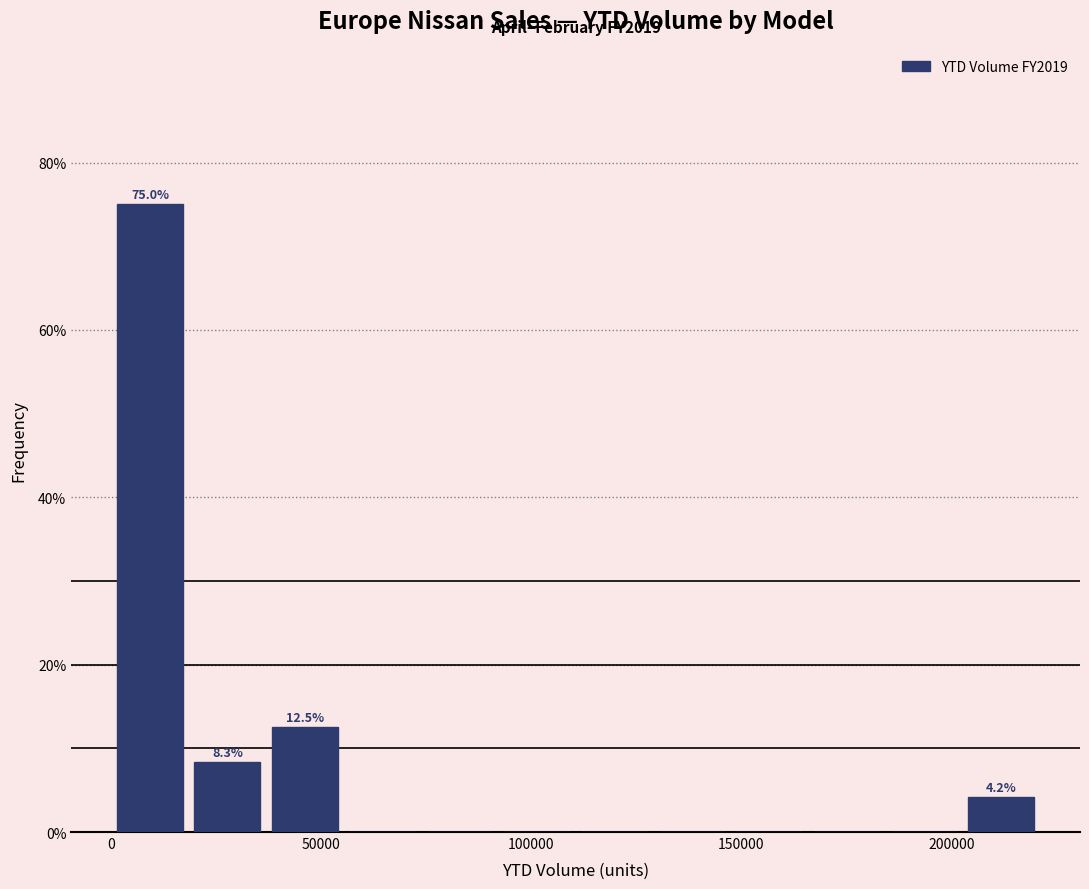

Around what value on the x-axis is the tallest bar? Give the approximate position of its centre, as read against the axis.

10000